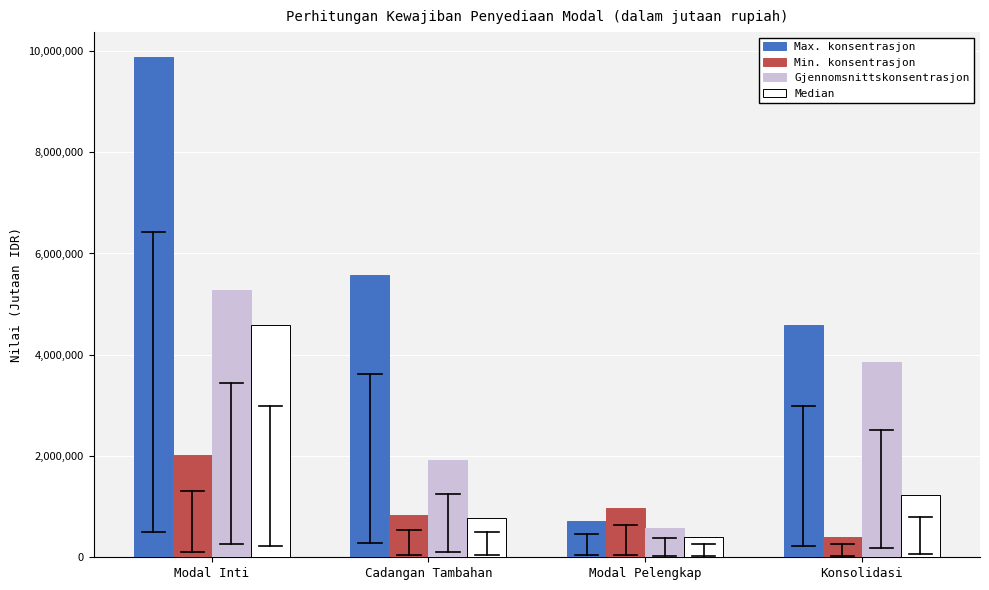

Reading left to right, what are all the values shown in this chart?

Max. konsentrasjon: Modal Inti=9878541	Cadangan Tambahan=5577992	Modal Pelengkap=721857	Konsolidasi=4596114
Min. konsentrasjon: Modal Inti=2025764	Cadangan Tambahan=840476	Modal Pelengkap=981878	Konsolidasi=406294
Gjennomsnittskonsentrasjon: Modal Inti=5282427	Cadangan Tambahan=1925371	Modal Pelengkap=582272	Konsolidasi=3860063
Median: Modal Inti=4596114	Cadangan Tambahan=781081	Modal Pelengkap=404929	Konsolidasi=1236193